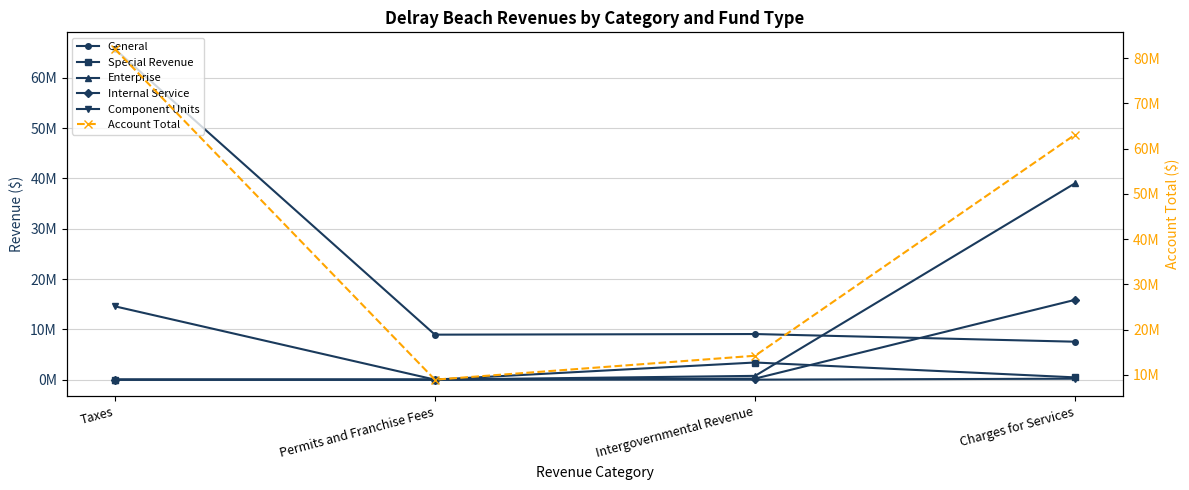

At which label does Internal Service reach its minimum?

Taxes